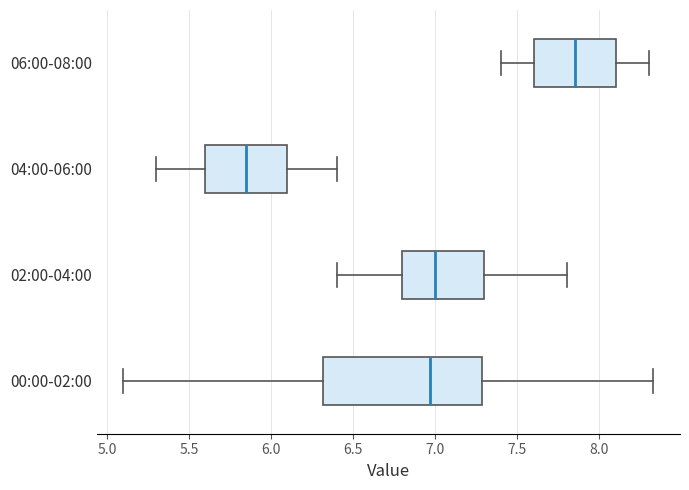

Which box's median line is the furthest to the left?

04:00-06:00